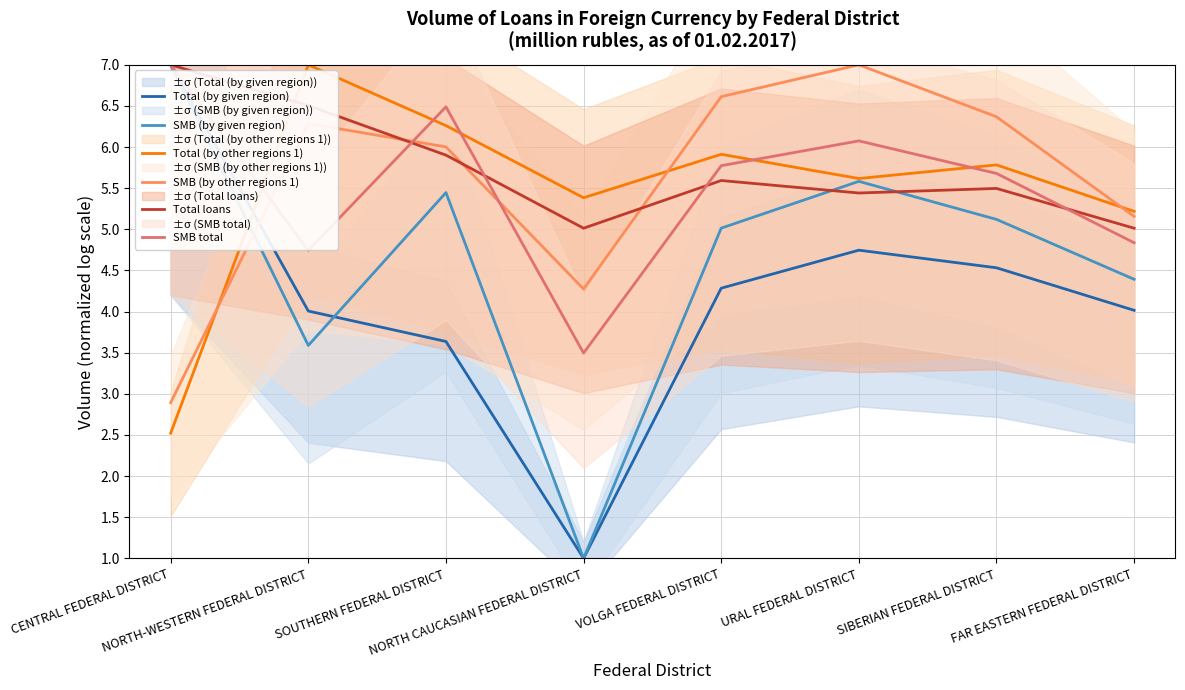

What are all the series names shown in the legend?

Total (by given region), SMB (by given region), Total (by other regions 1), SMB (by other regions 1), Total loans, SMB total